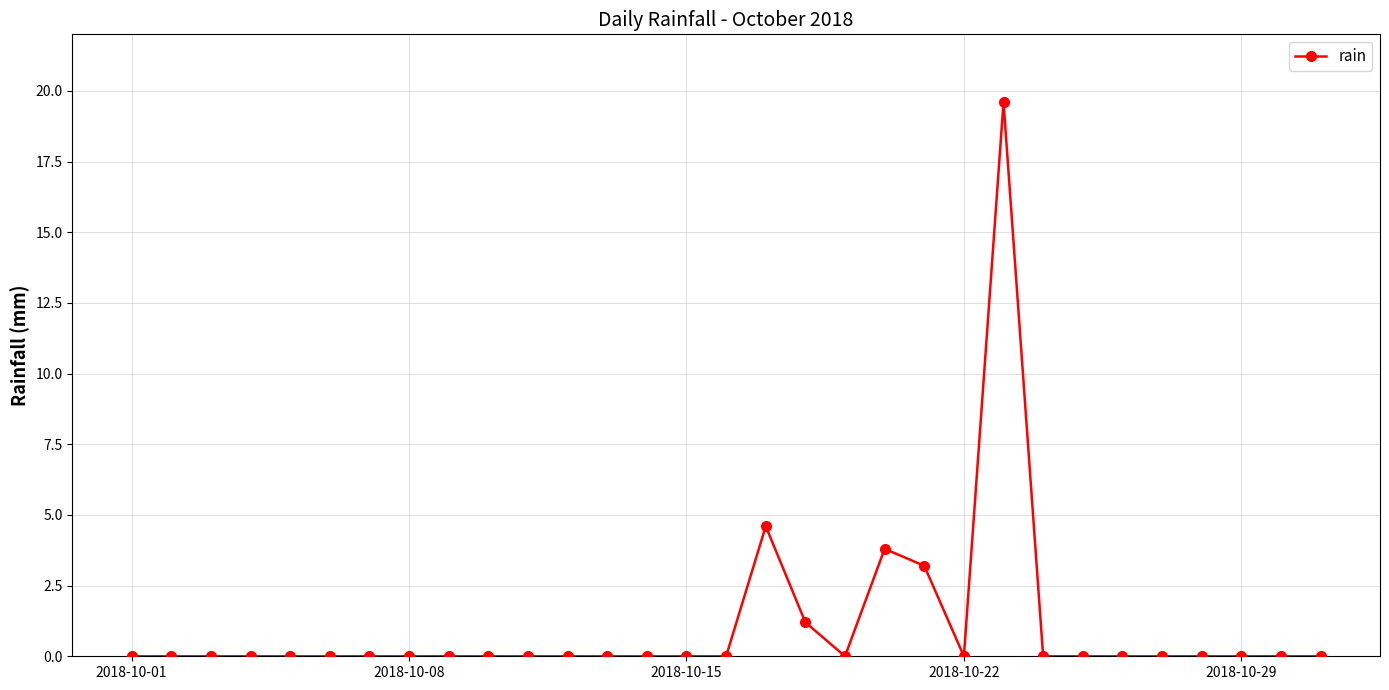

What is the maximum value shown in the chart?

19.6